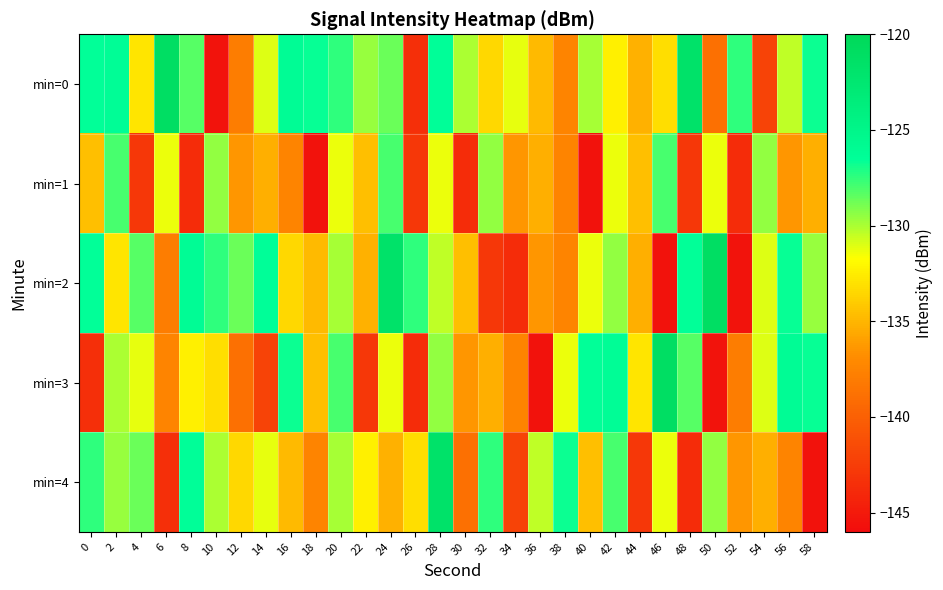

Between 48 and 30, which is larger?

48